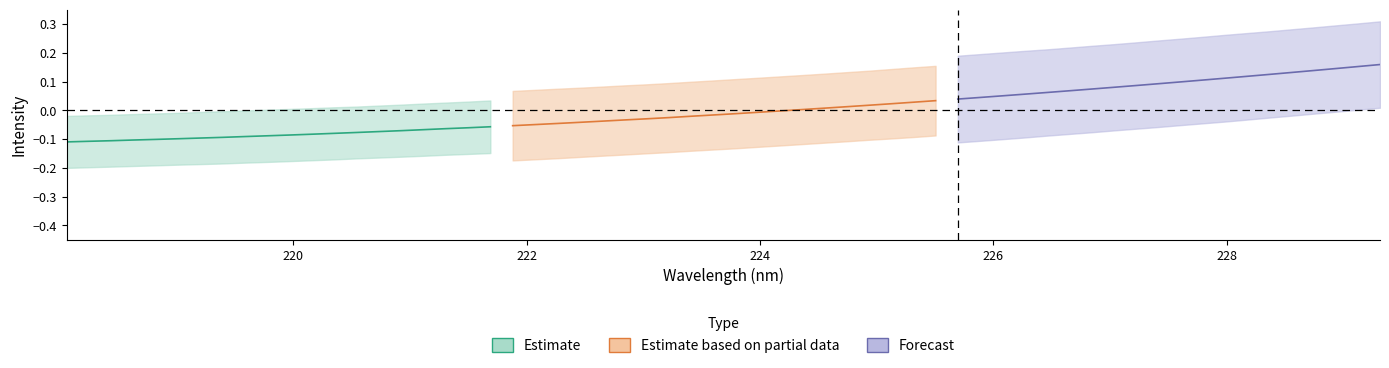

Which series has the largest range (max minus min)?

Forecast